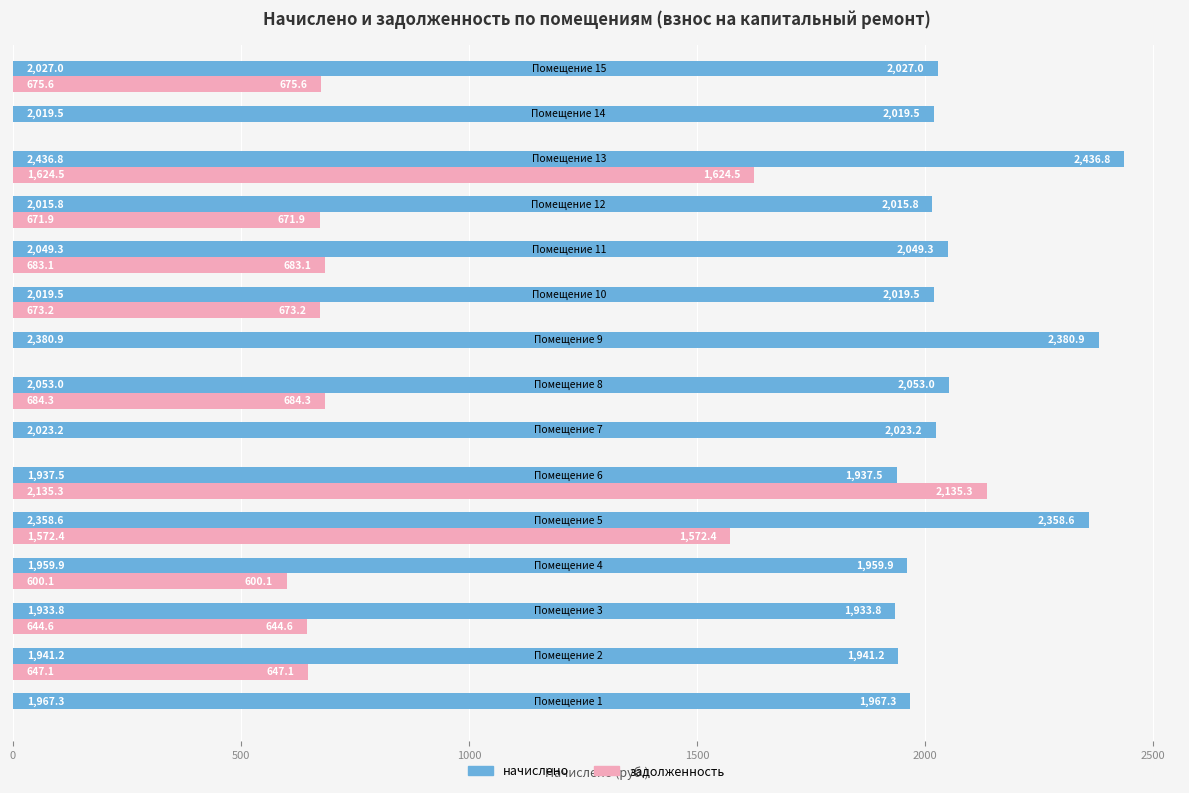

Which series has the largest total across all categories?

начислено